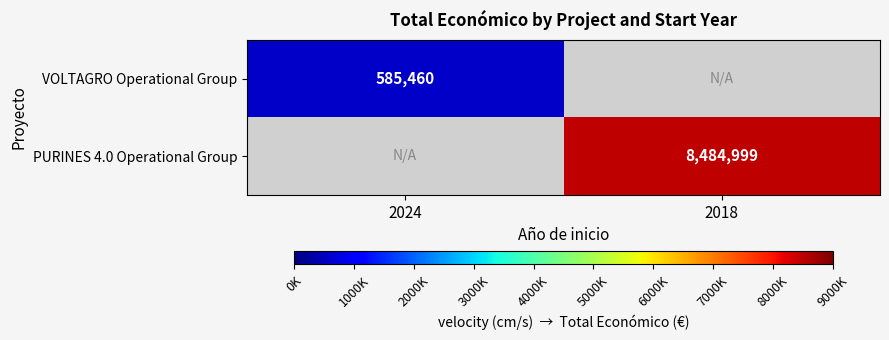

Count the number of categories in the chart.

2